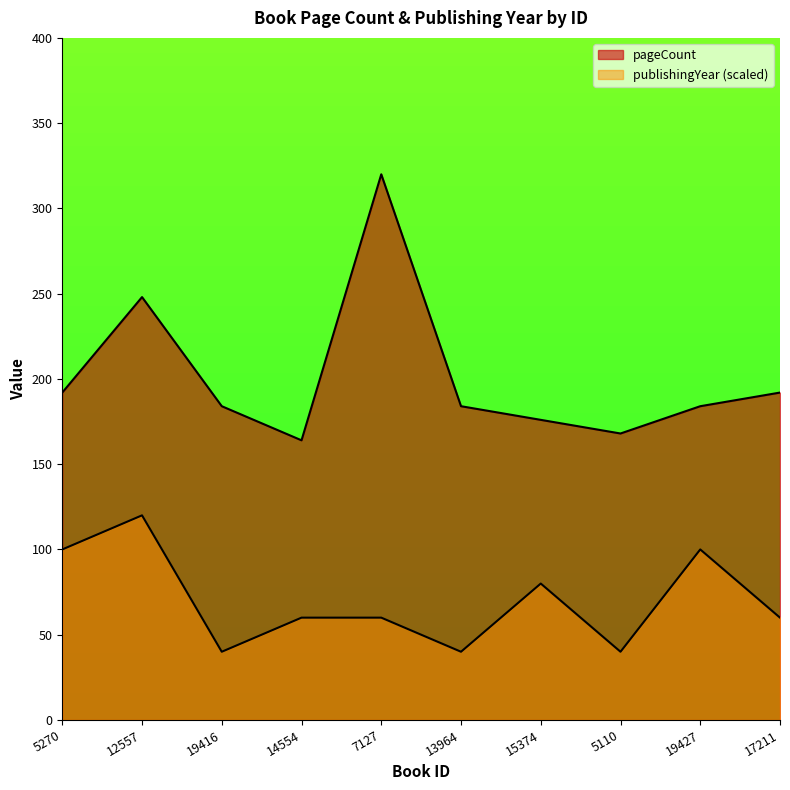

What is the highest value of the publishingYear series?

120